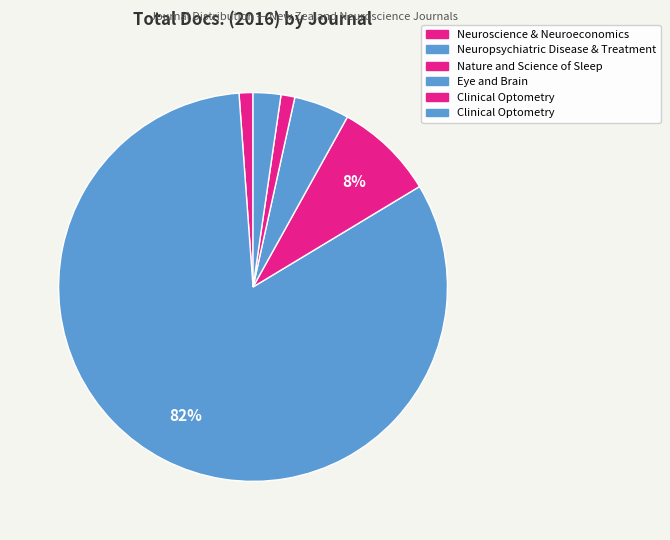

How many slices are in this pie chart?

6